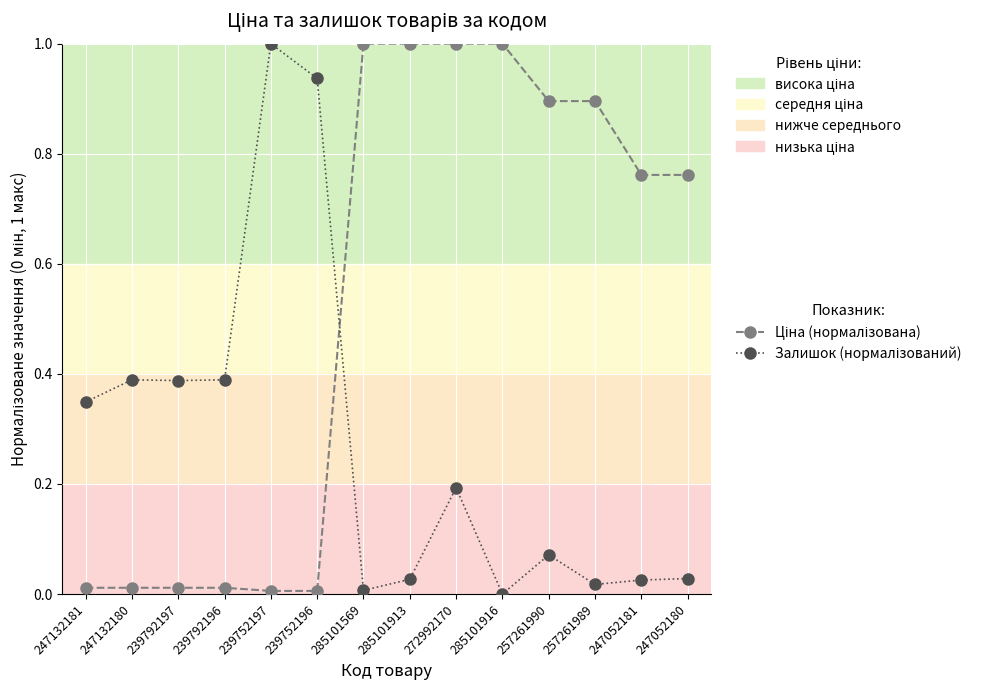

What is the label of the 4th point from the right?

257261990